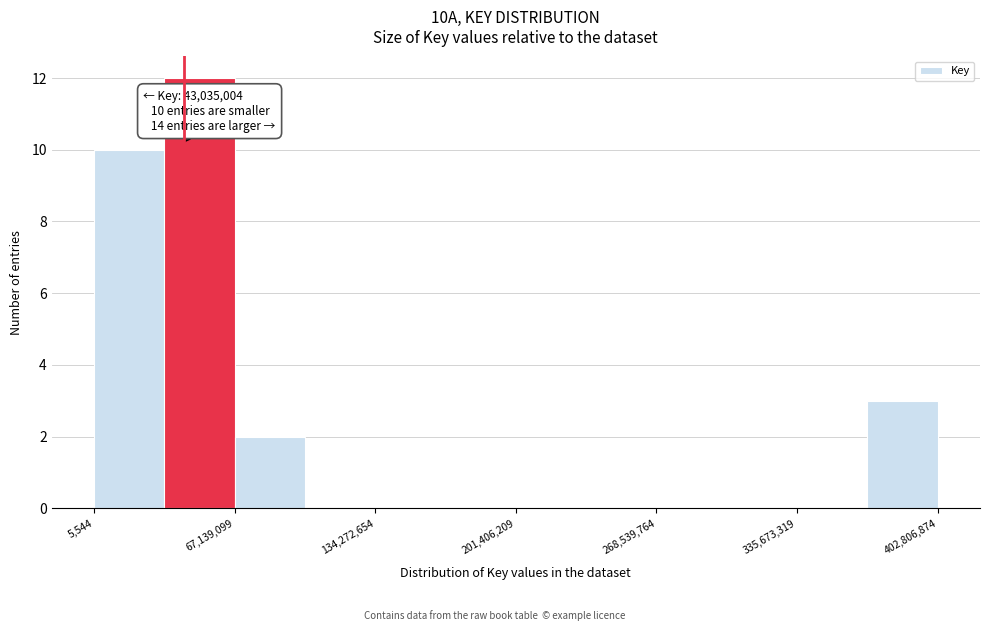

Around what value on the x-axis is the tallest bar? Give the approximate position of its centre, as read against the axis.

50000000